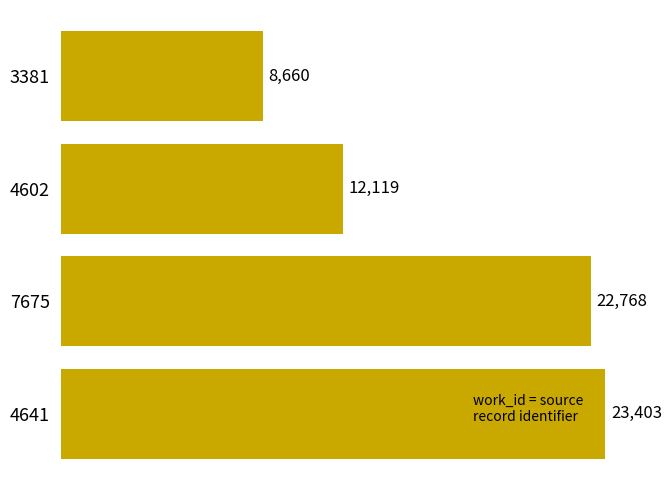

Reading bottom to top, list all the values displayed in this chart.

4641=23403	7675=22768	4602=12119	3381=8660